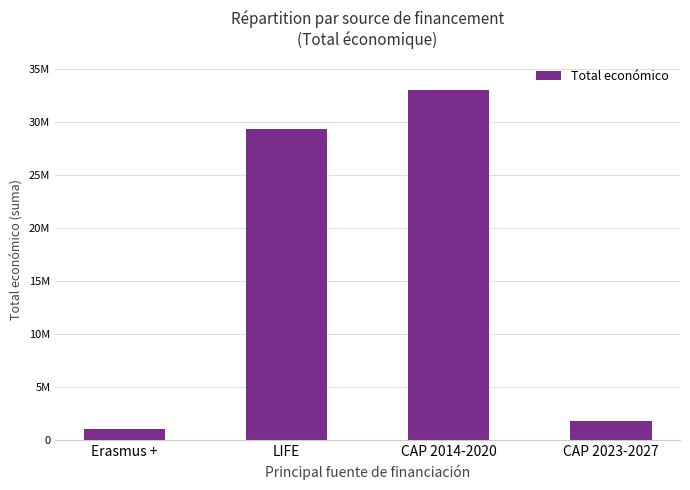

At which category does the chart reach its minimum across all series?

Erasmus +